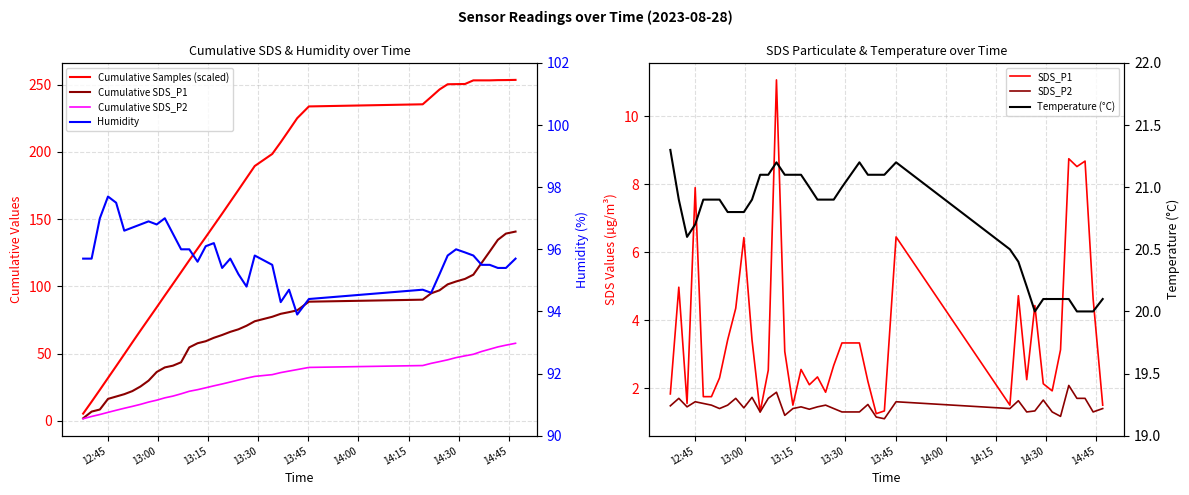

True or false: SDS_P2 and SDS_P1 cross at least once.

False